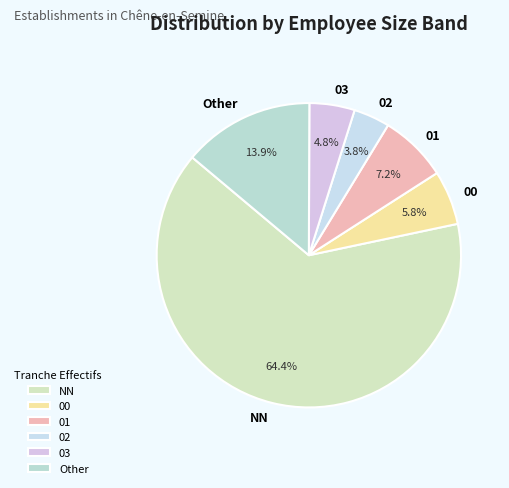

Do 01 and 03 together represent more than half of the pie?

No